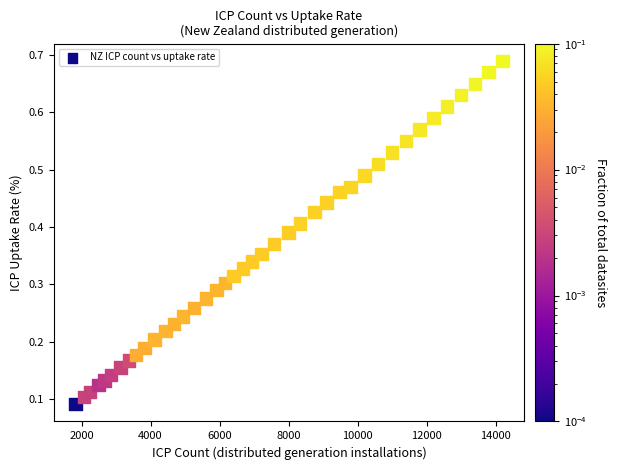

What is the range of X values (max minus min)?

12378.0